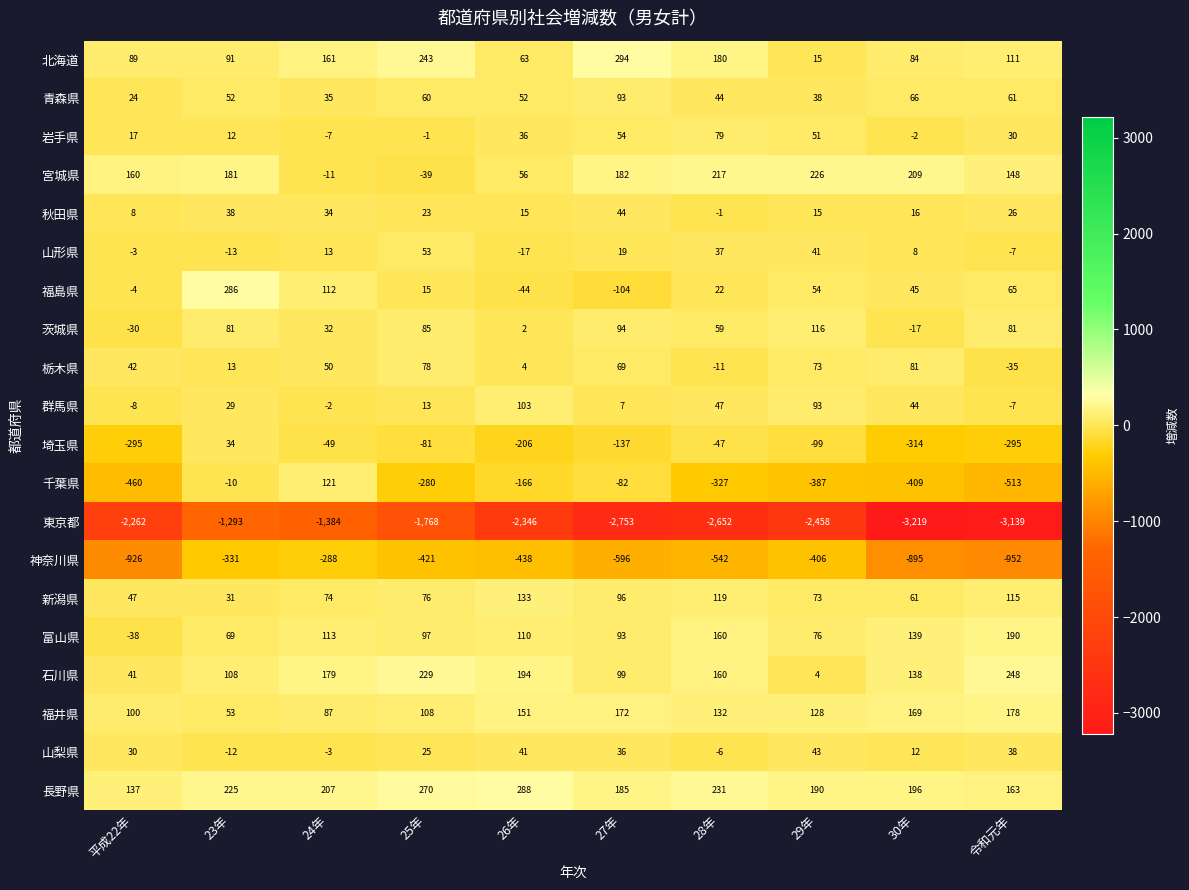

The value of 福井県 at 平成22年 is 100. True or false?

True